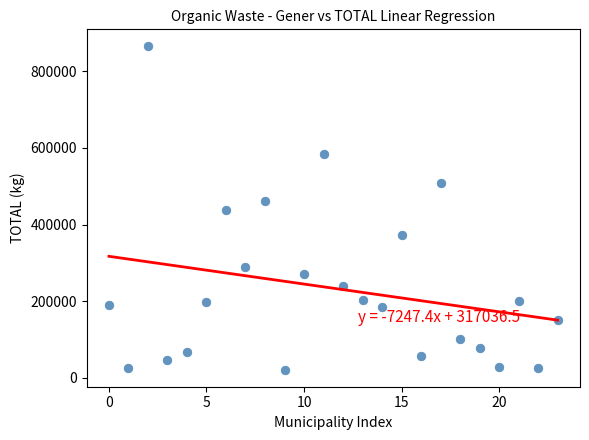

How many points are shown in the scatter plot?

24